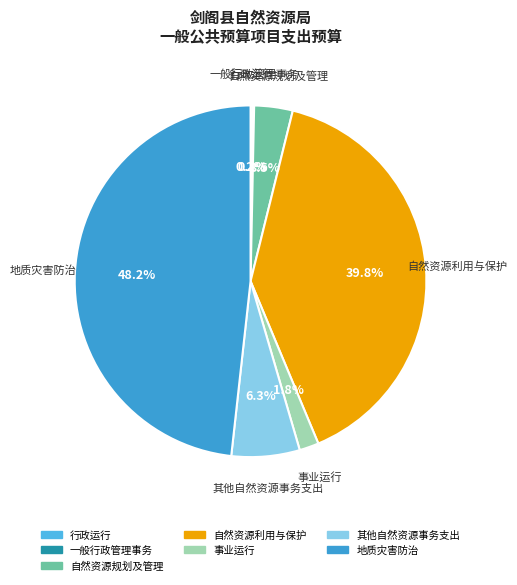

Is 事业运行 the majority of the pie?

No